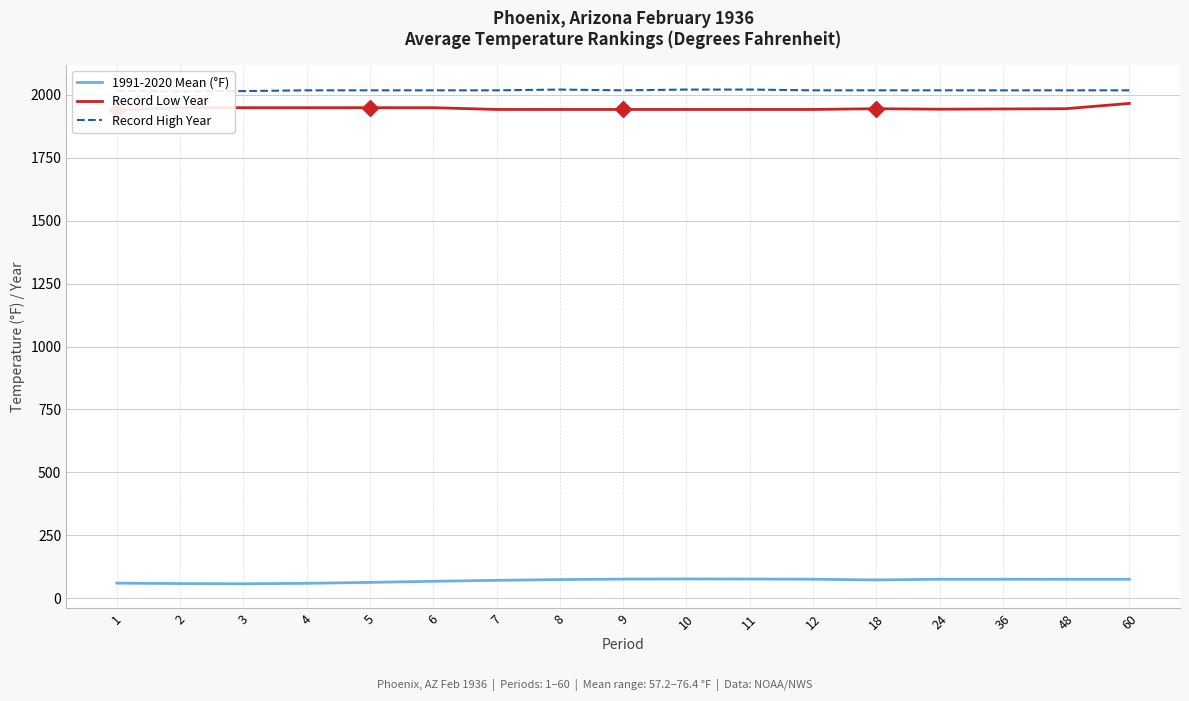

True or false: Record Low Year has more than 2 interior local peaks.

False